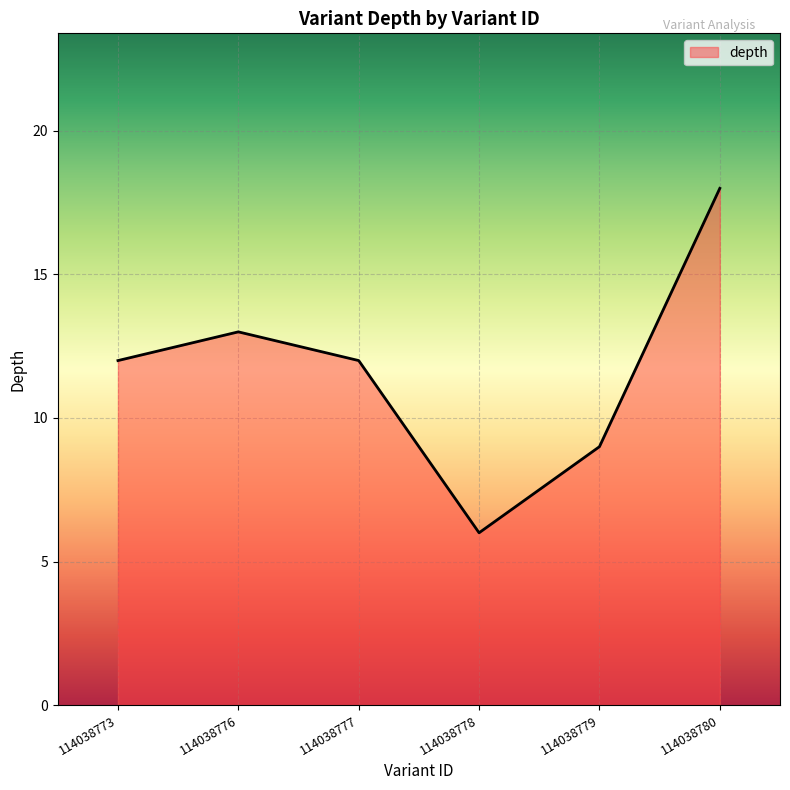

Is it true that the value at 114038778 is 1?

False